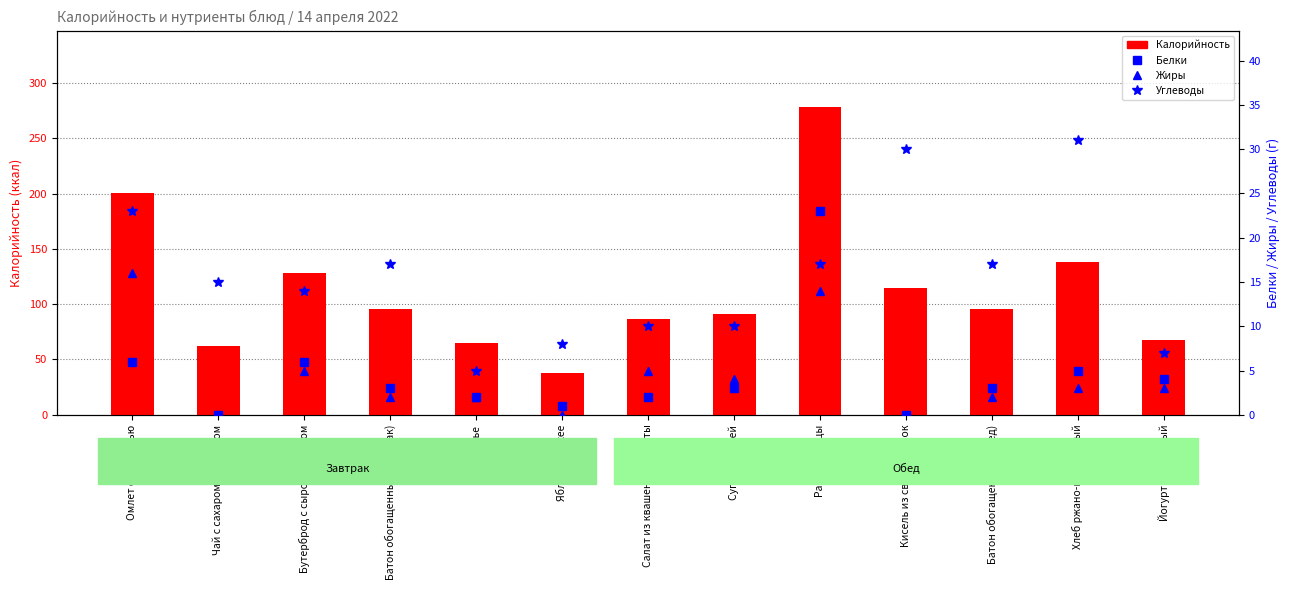

Rank the series at Салат из квашеной капусты from highest to lowest value.

Калорийность, Углеводы, Жиры, Белки